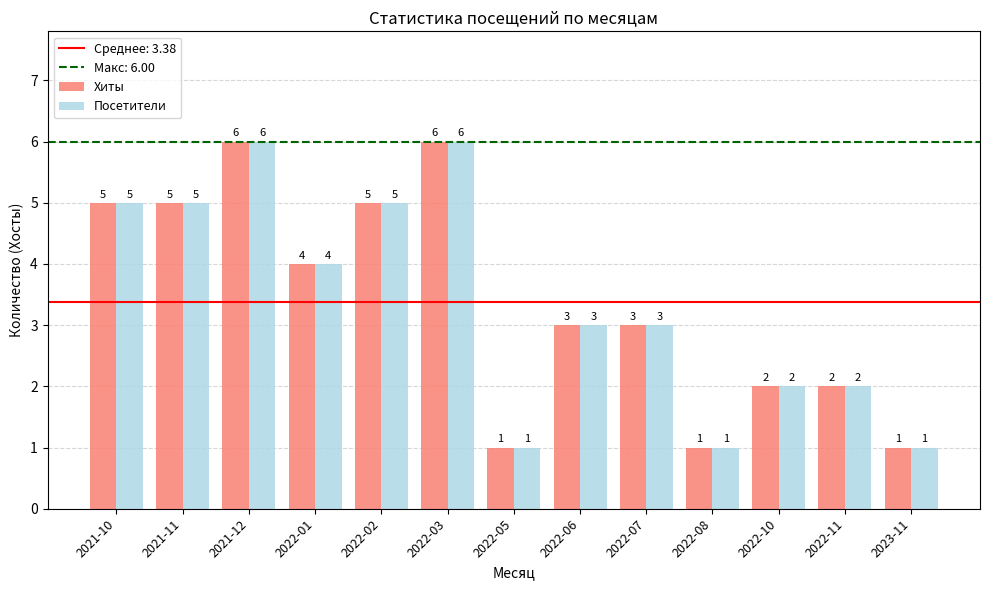

The Хиты series shows 1 at 2023-11. True or false?

True